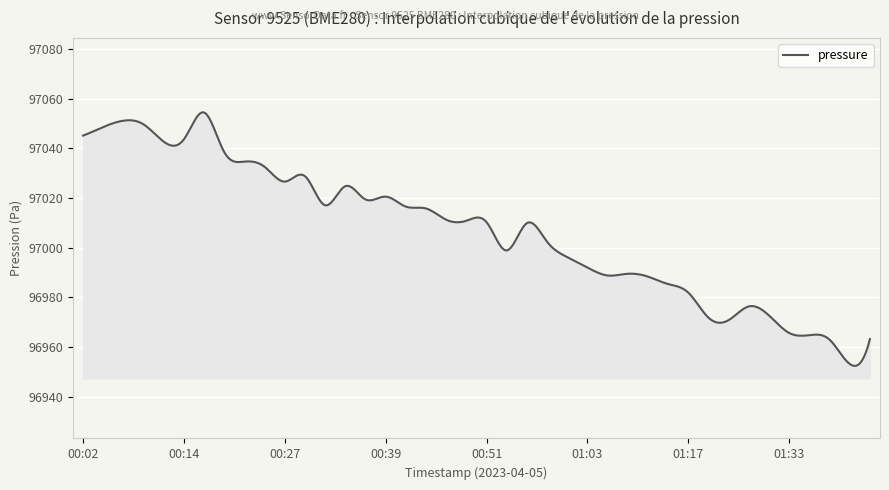

How many categories are shown in the chart?

400